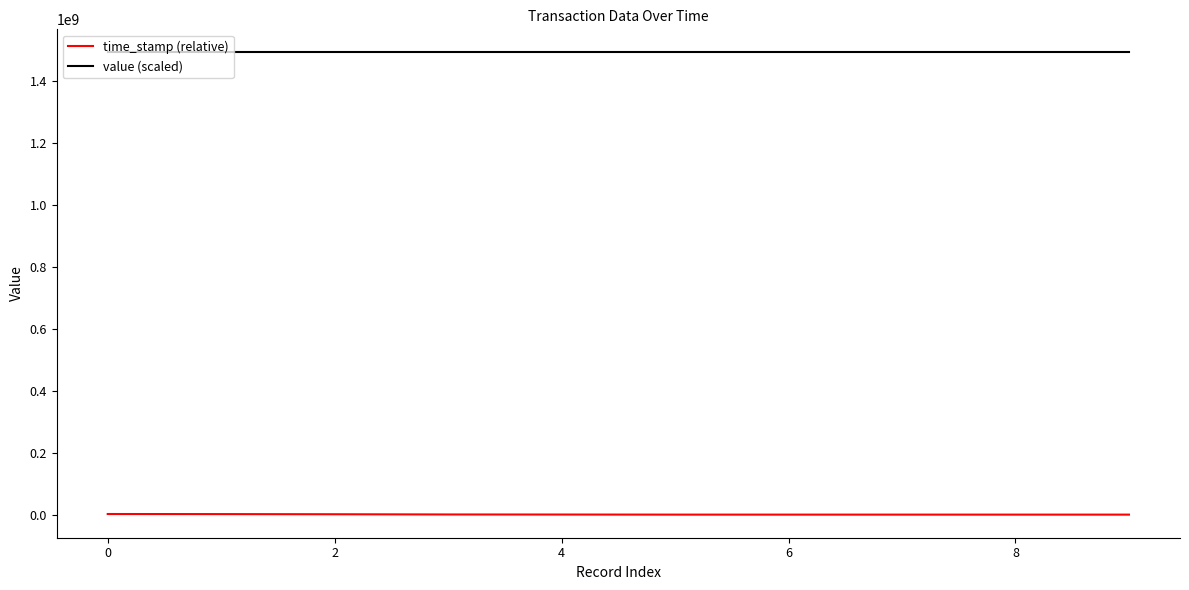

True or false: time_stamp (relative) and value (scaled) cross at least once.

False